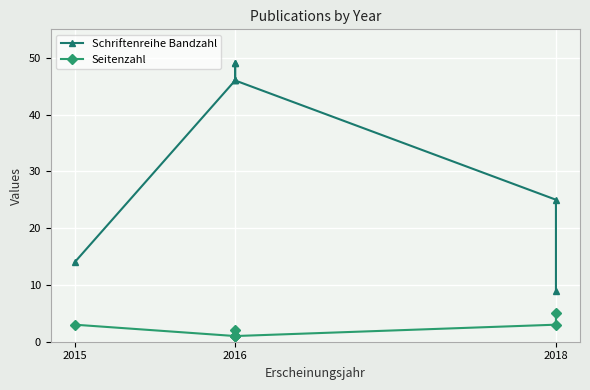

Is it true that Seitenzahl equals 7 at 2018?

False